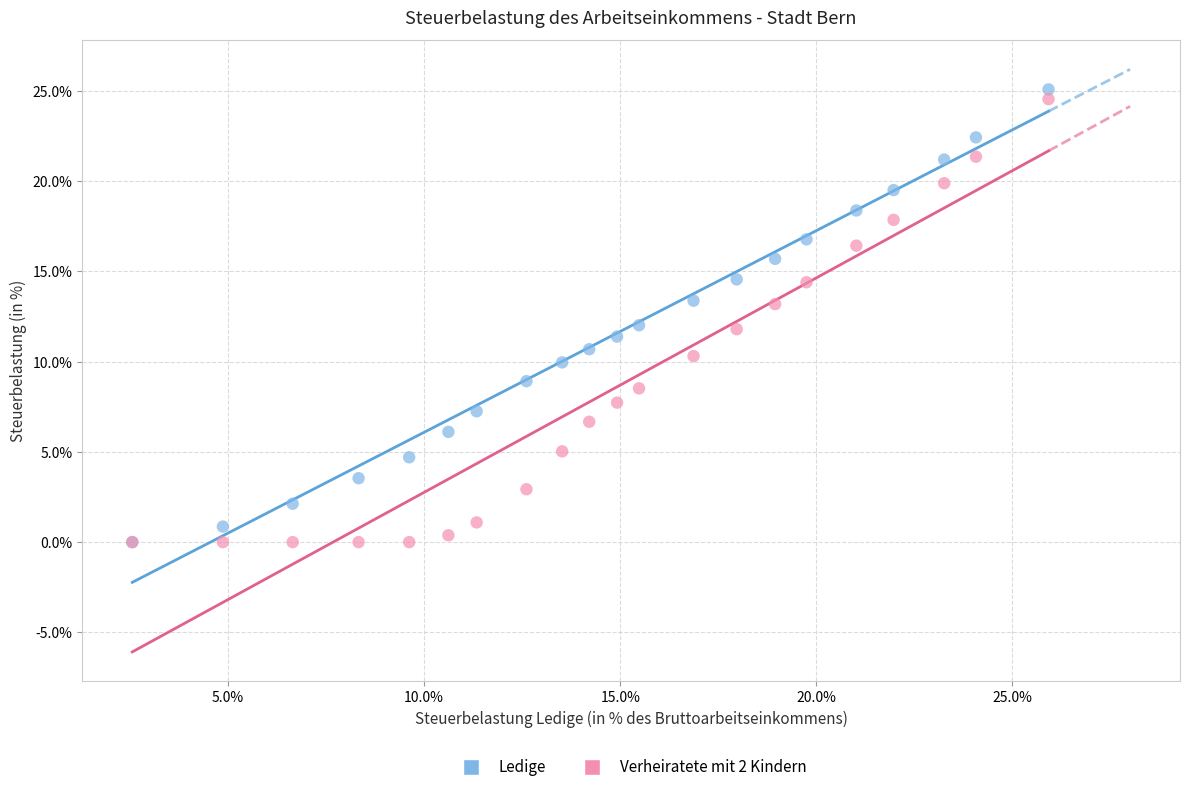

Which series has the widest spread of Y values?

Ledige